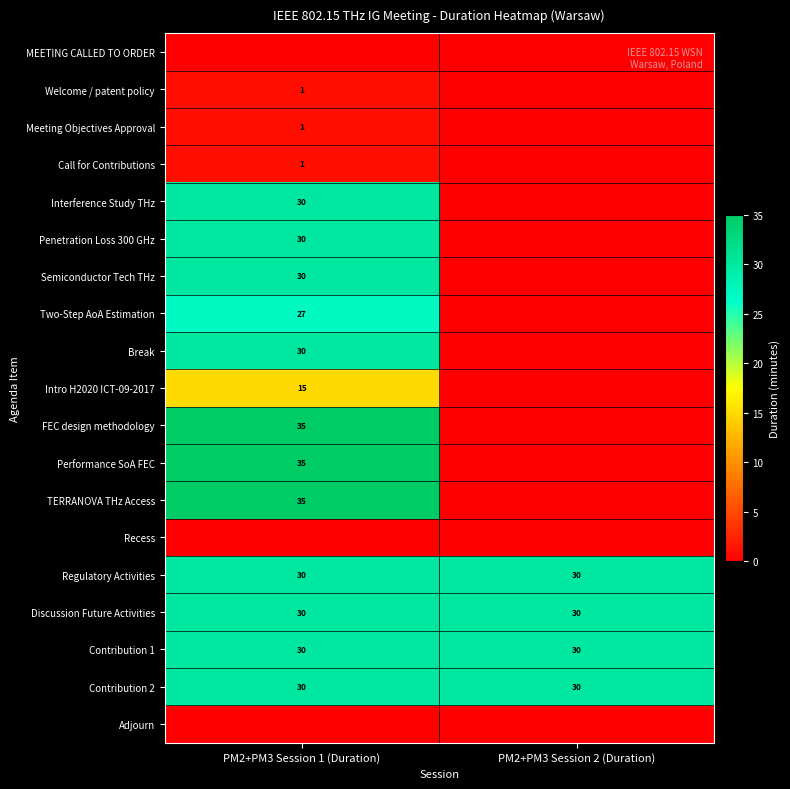

What is the maximum value for Discussion Future Activities?

30